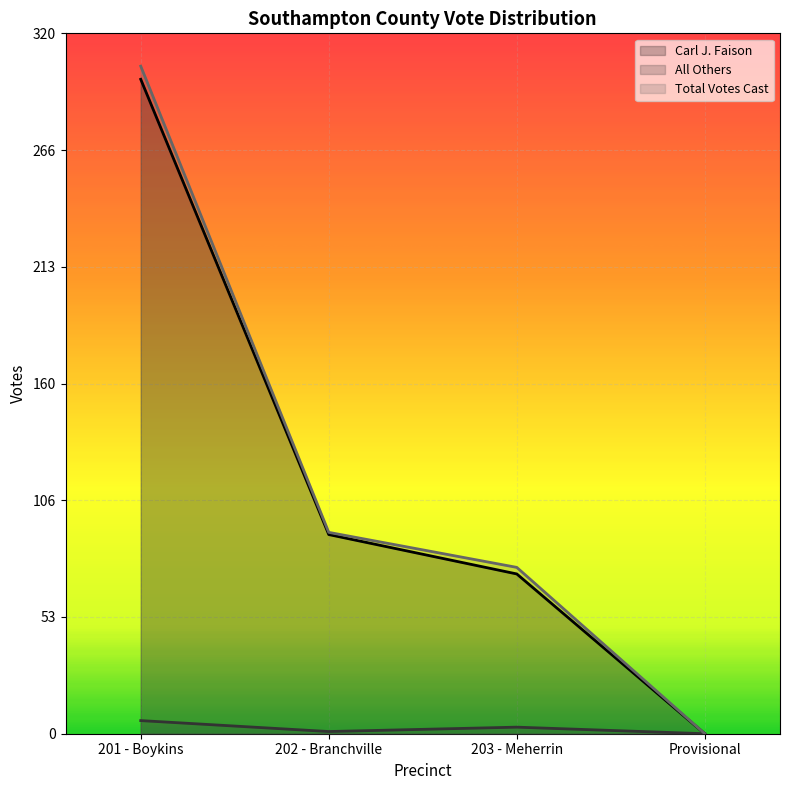

True or false: Total Votes Cast and All Others cross at least once.

False